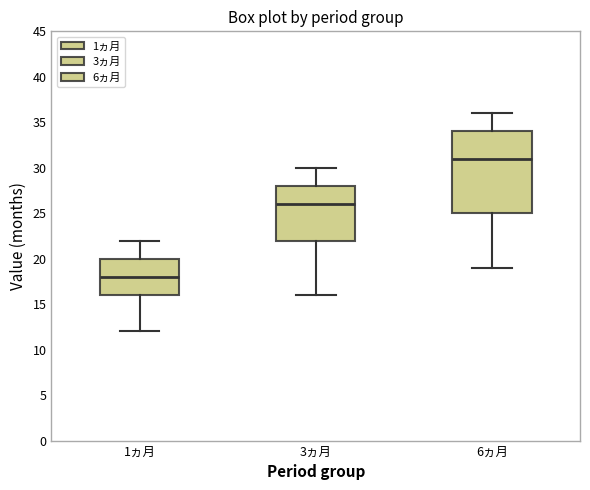

Reading left to right, read every box against the y-axis: the position of its median line, the range the box covers, and the ends of its whiskers. The values are not printed on the chart, so give them approximately, as read against the axis.

1ヵ月: median 18, box 16 to 20, whiskers 12 to 22
3ヵ月: median 26, box 22 to 28, whiskers 16 to 30
6ヵ月: median 31, box 25 to 34, whiskers 19 to 36